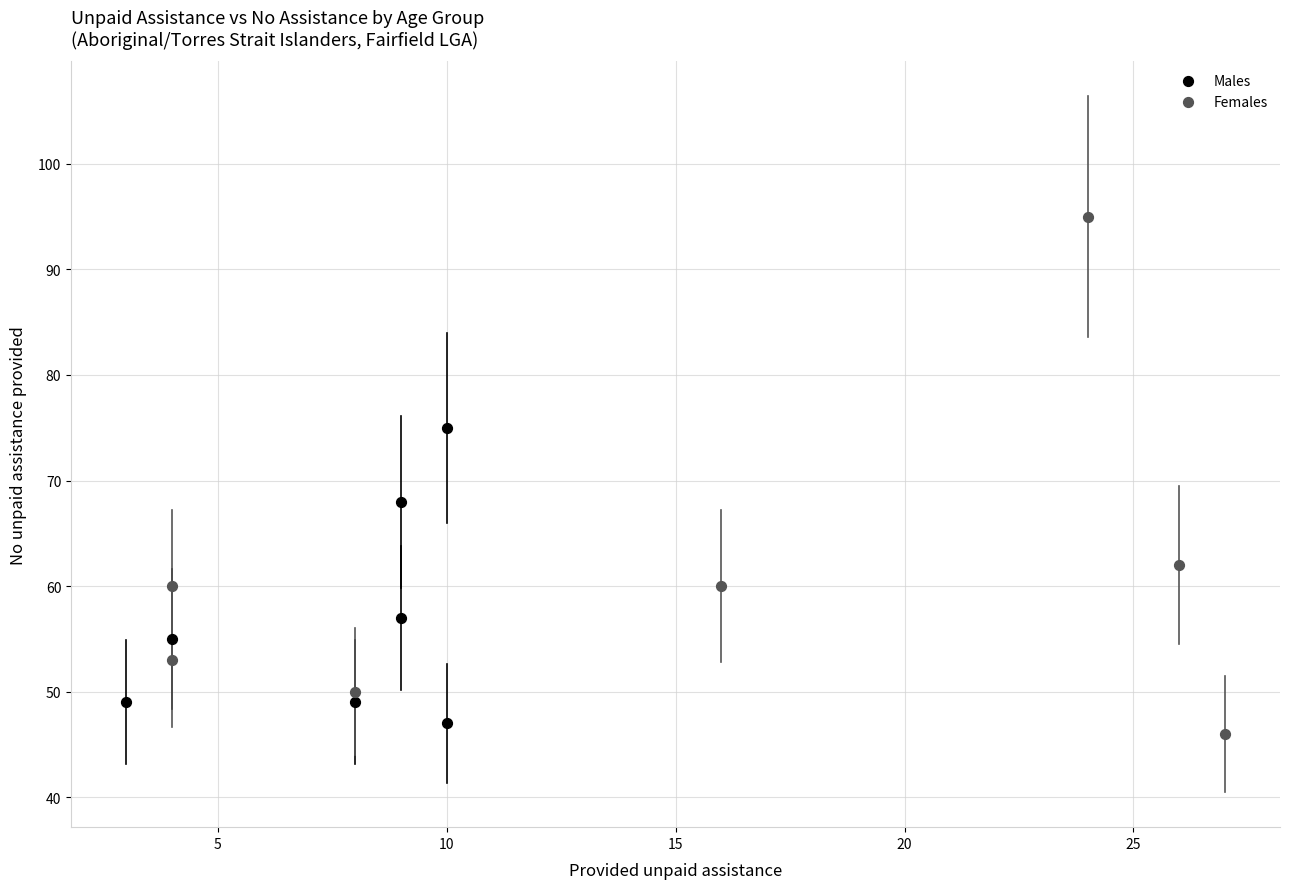

Which series reaches the maximum Y coordinate?

Females